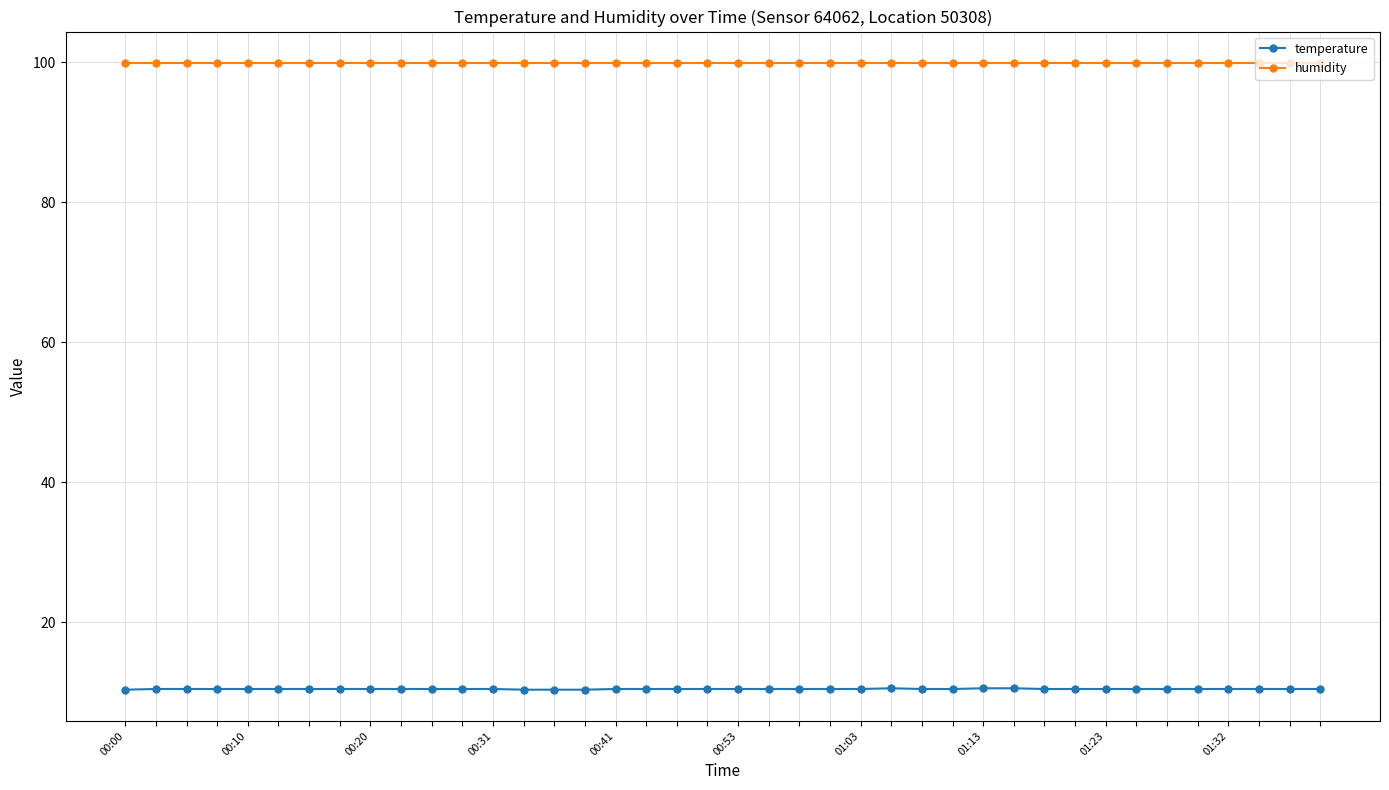

Which series has the widest spread of values?

temperature